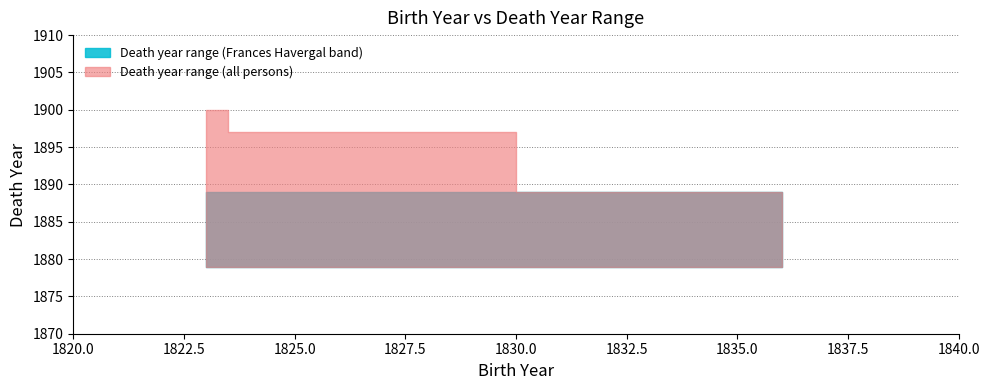

What is the average value of the deathYear_upper series?

1895